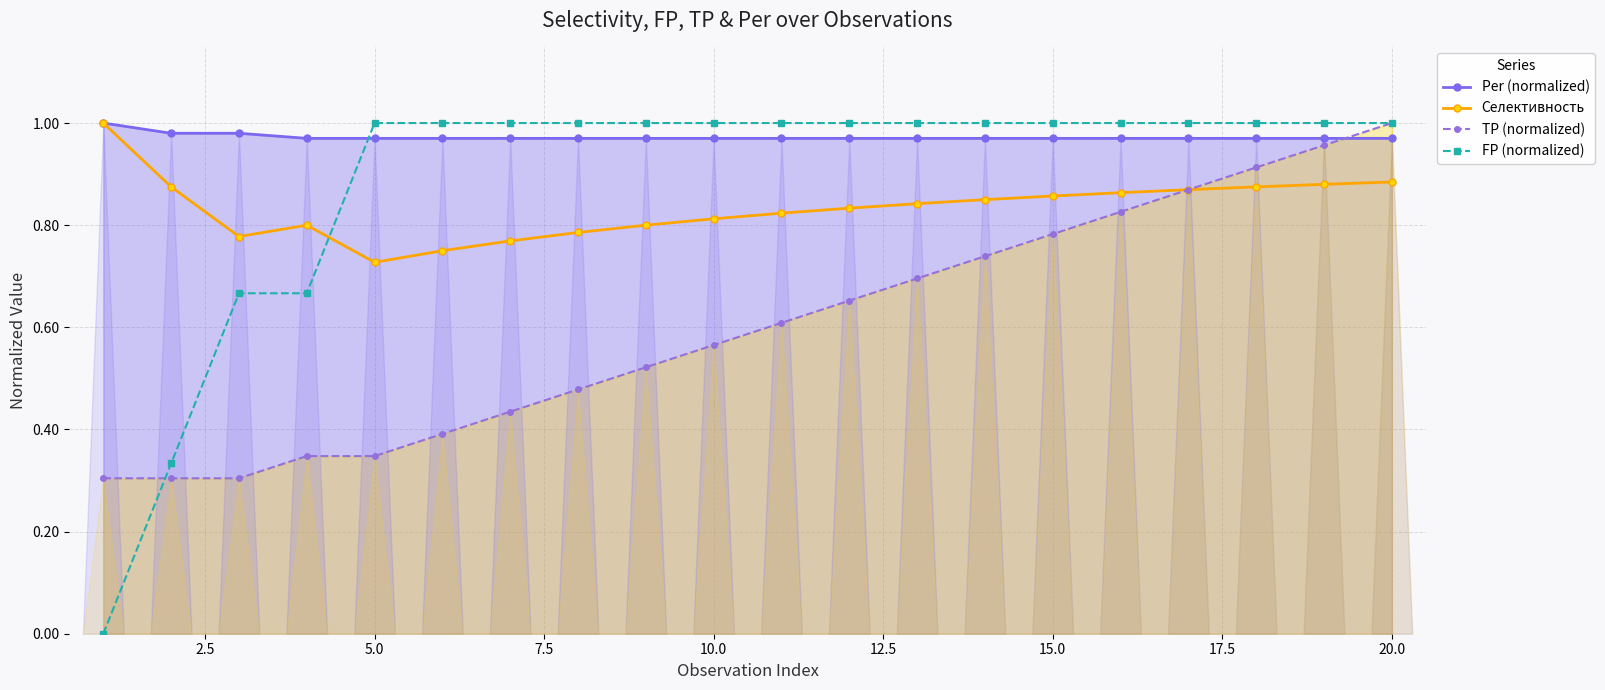

True or false: FP (normalized) and TP (normalized) intersect in this chart.

True